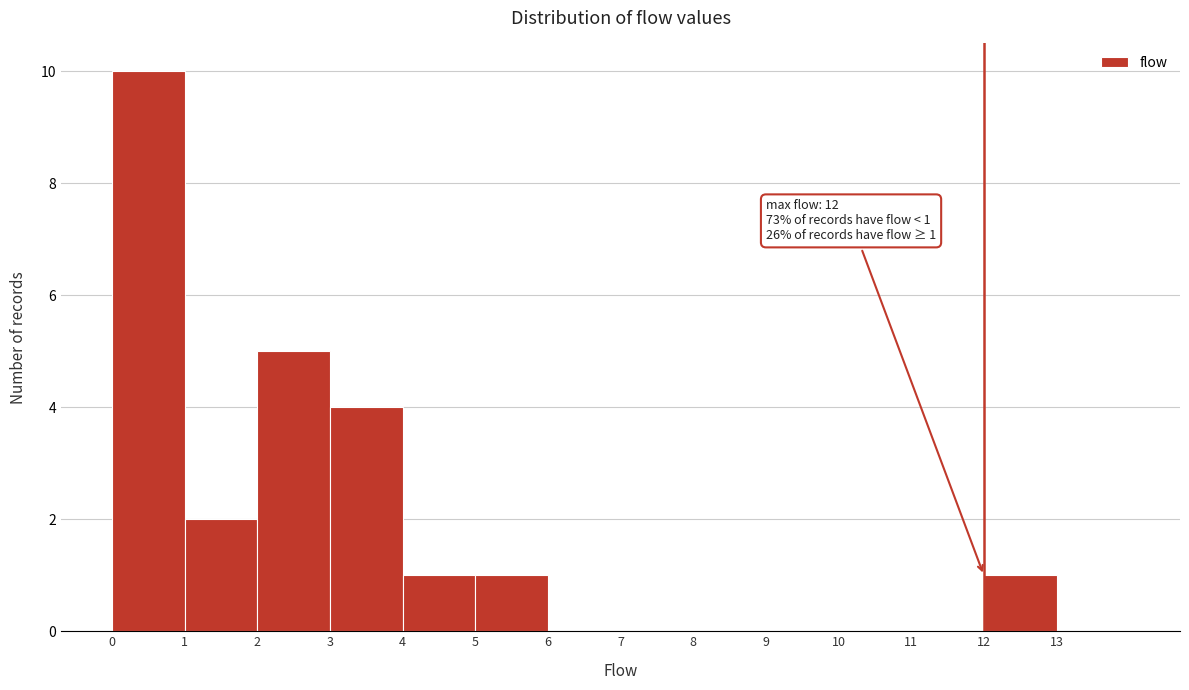

Which range on the x-axis has the tallest bar?

0 to 1